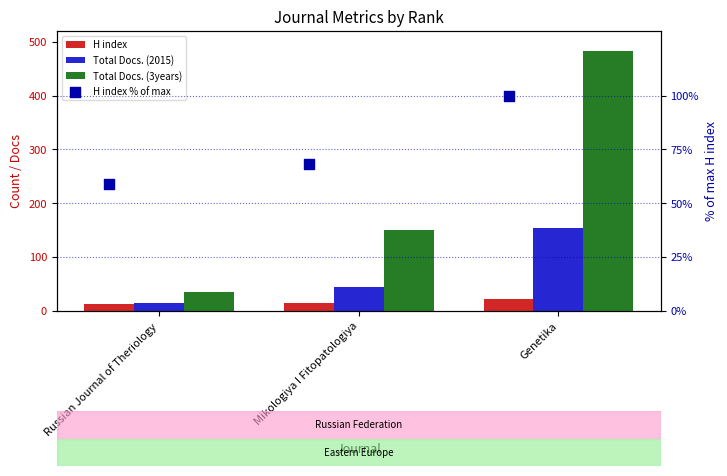

What are all the series names shown in the legend?

H index, Total Docs. (2015), Total Docs. (3years), H index % of max